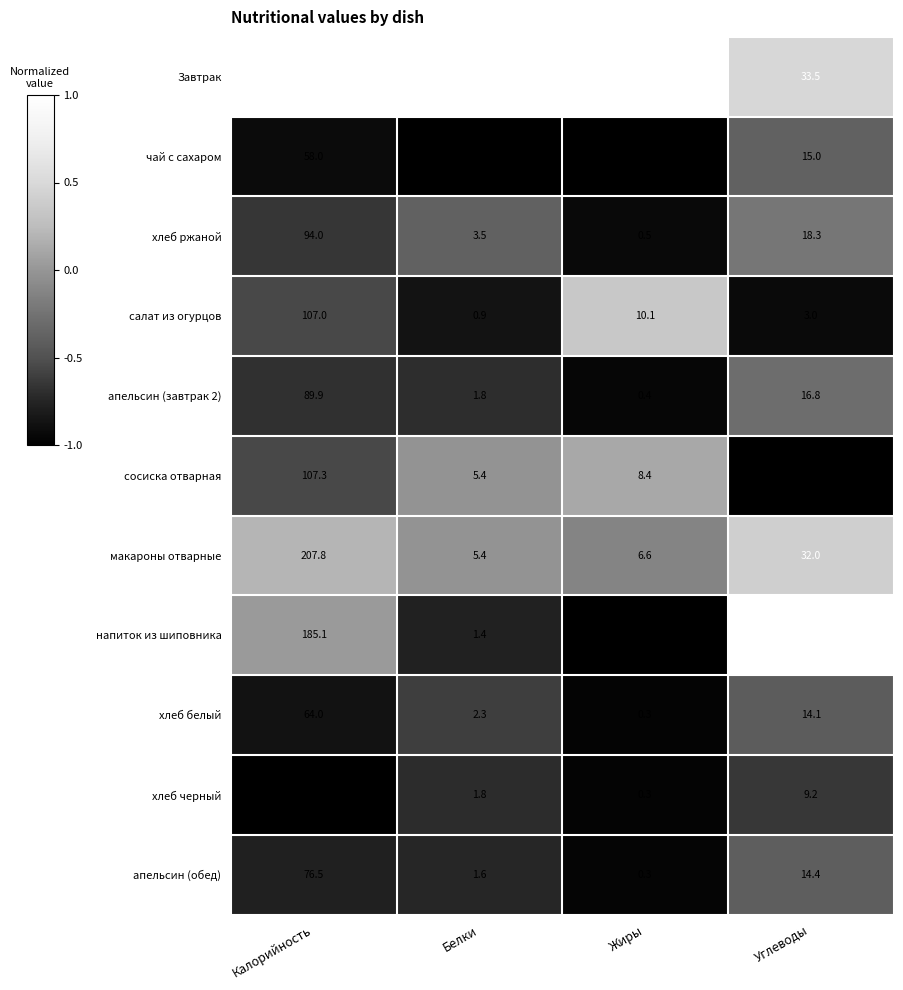

What is the difference between the highest and lowest values at Калорийность?

268.1